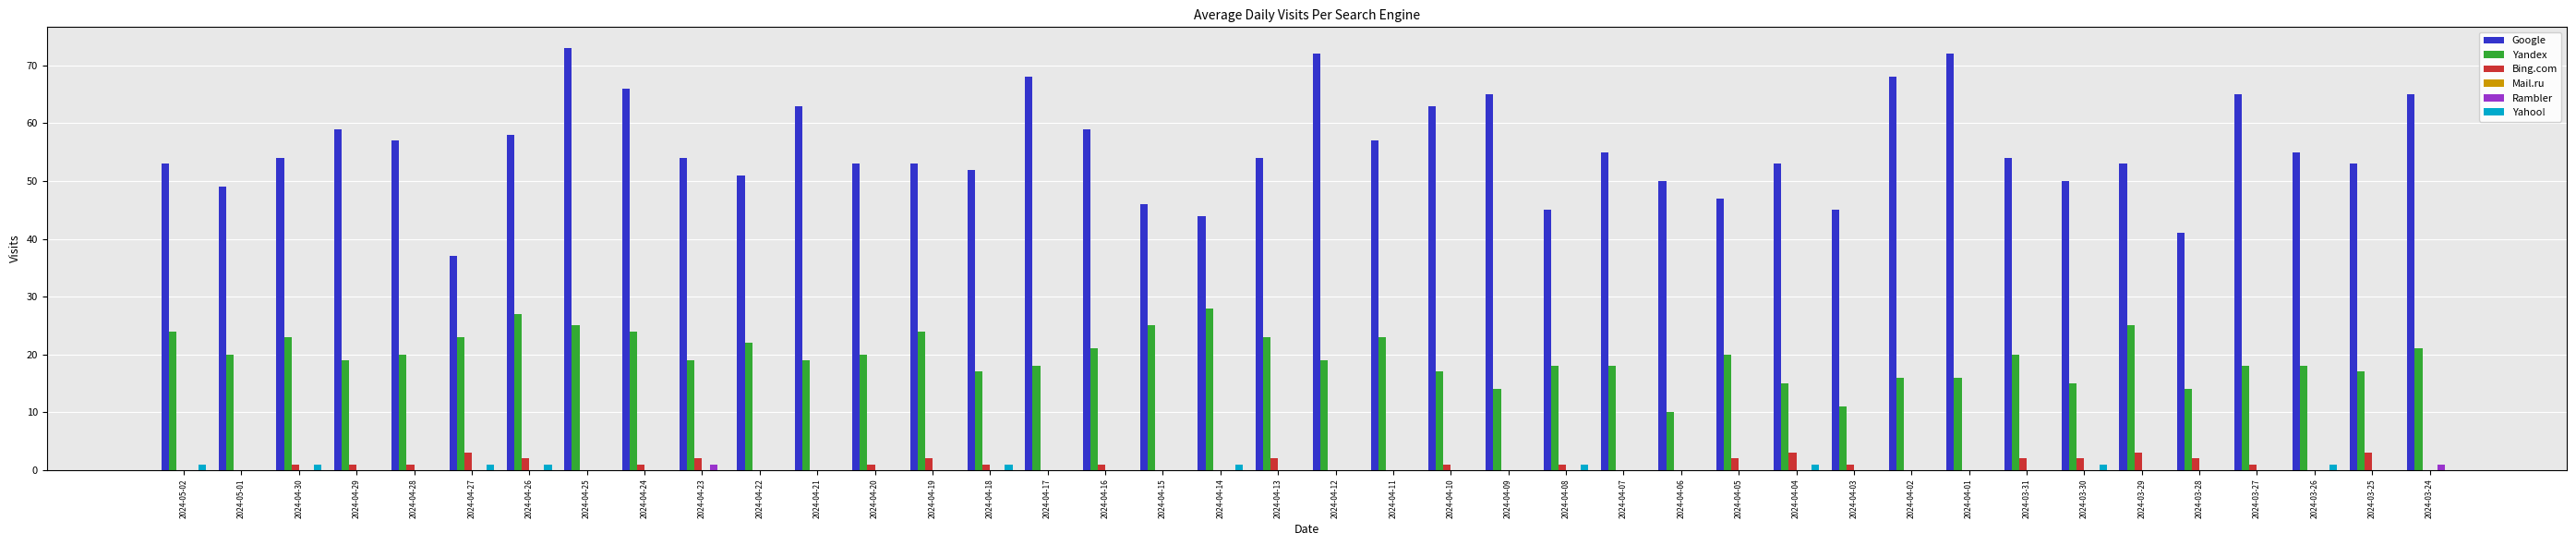

Count the number of categories in the chart.

40